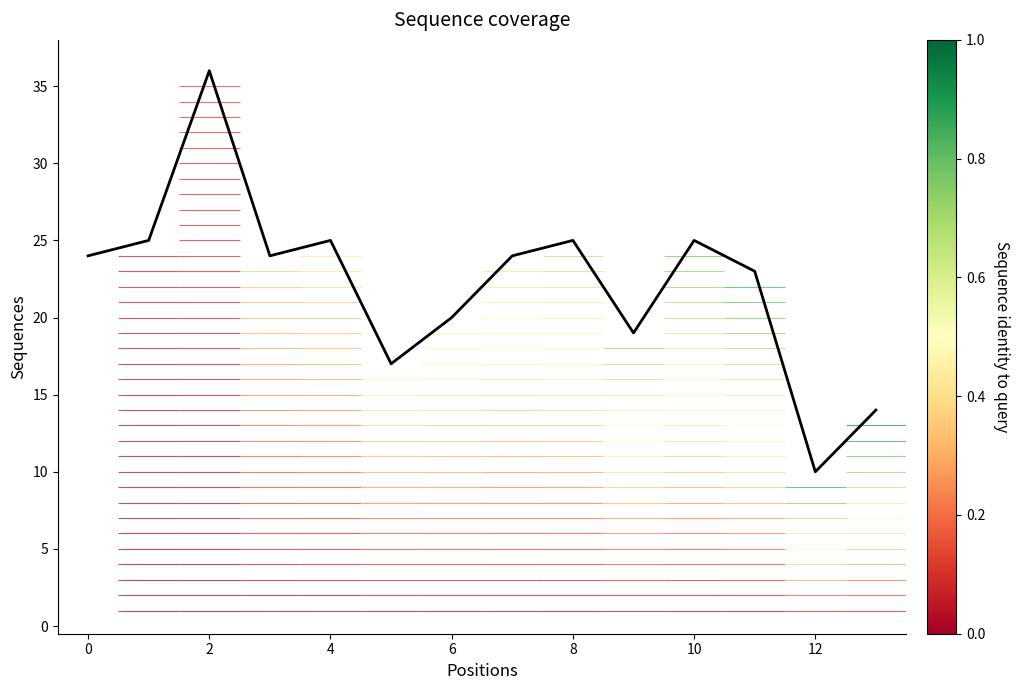

How many values are below 24?

6